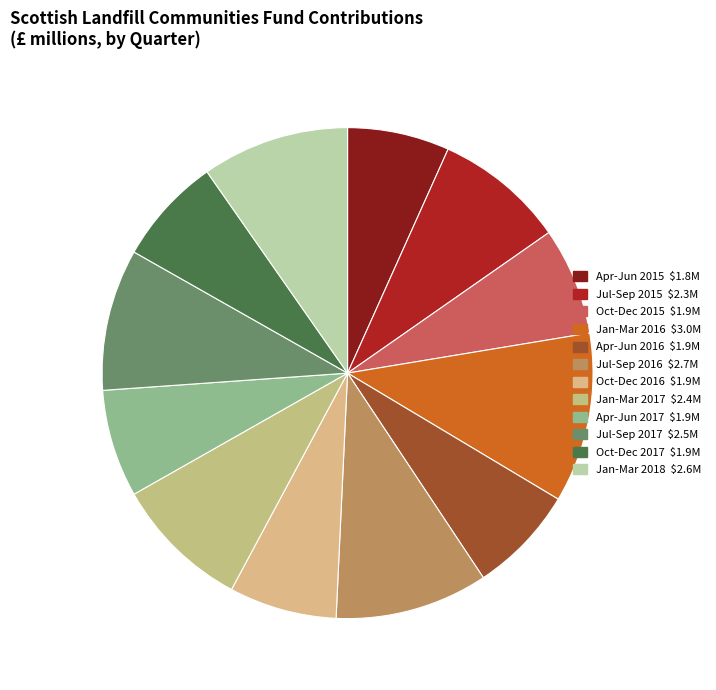

To the nearest percent, what is the average slice percentage?

8%